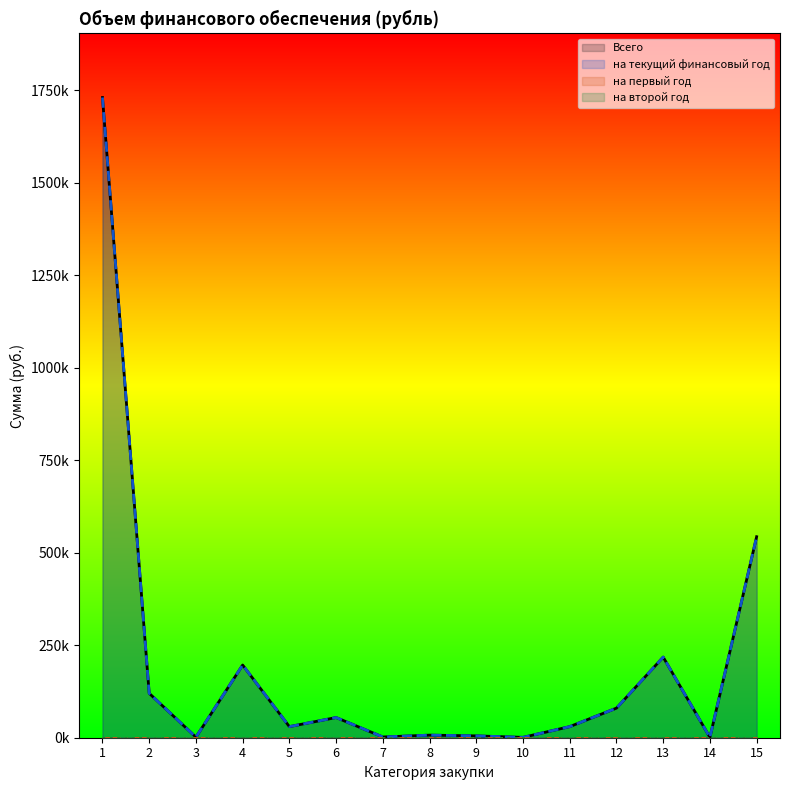

Does the chart have visible grid lines?

No